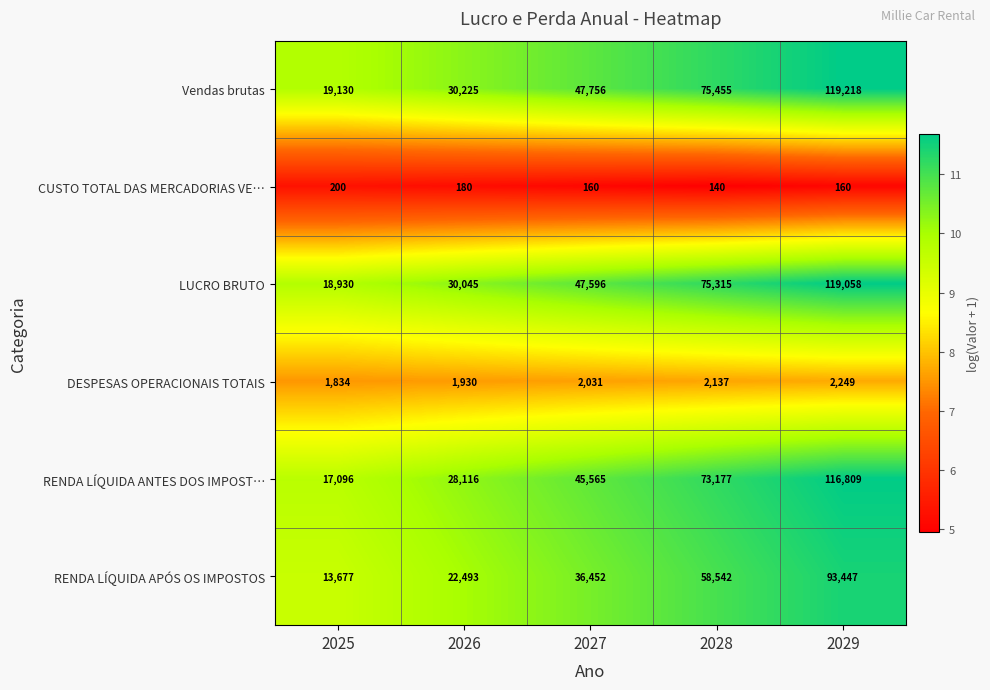

Is the value of CUSTO TOTAL DAS MERCADORIAS VE… at 2026 greater than the value of Vendas brutas at 2026?

No